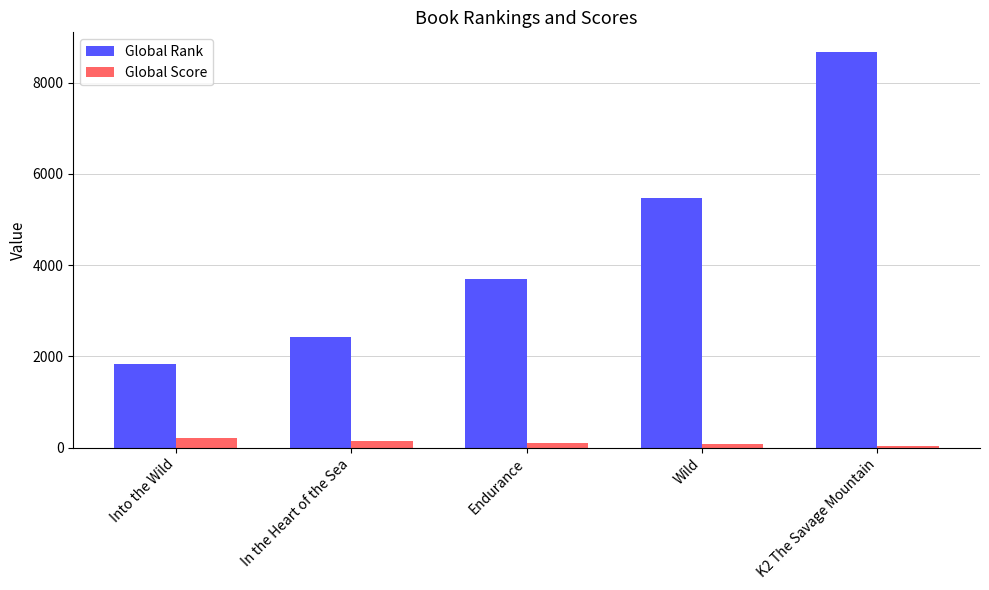

At Endurance, list the series in order from smallest to largest.

Global Score, Global Rank